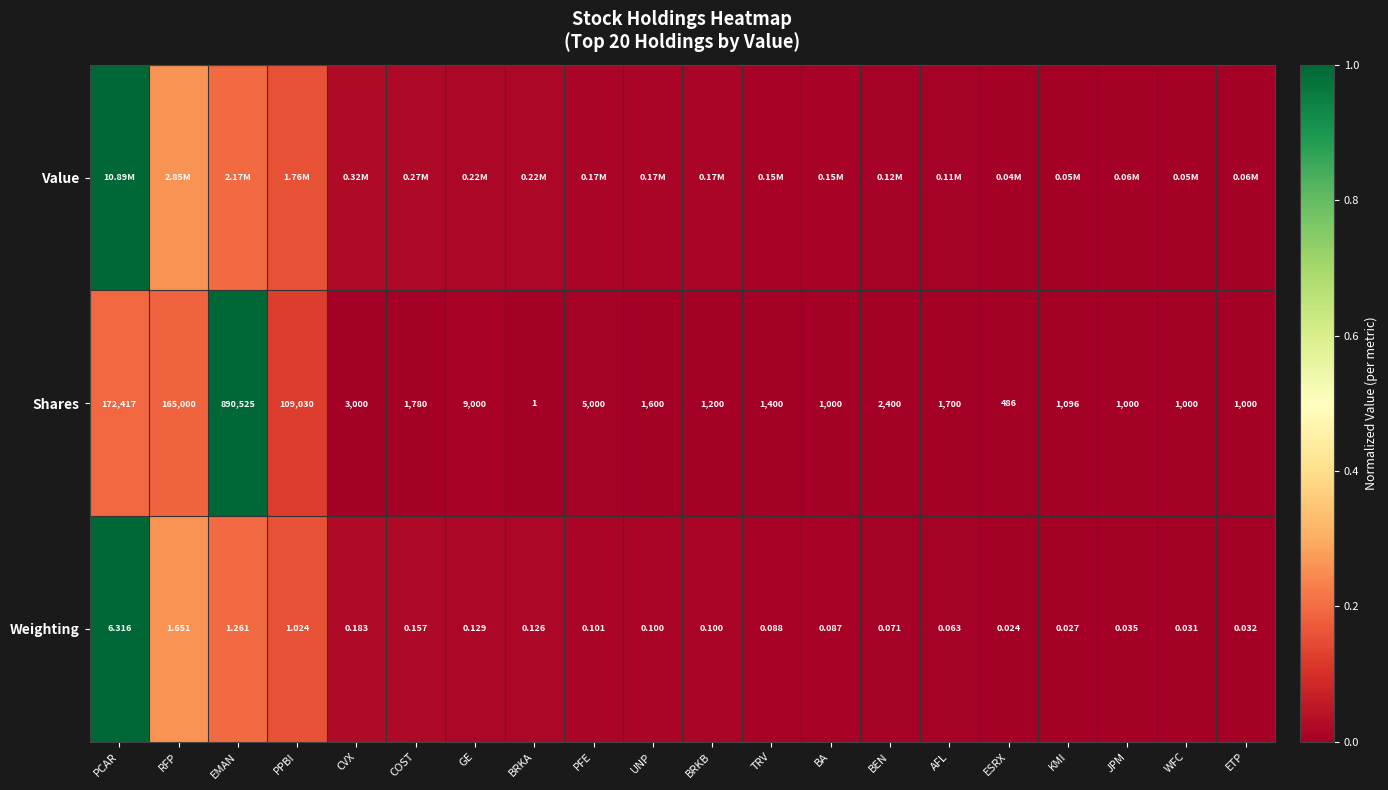

Is the value of Weighting at BRKA greater than the value of Shares at PCAR?

No